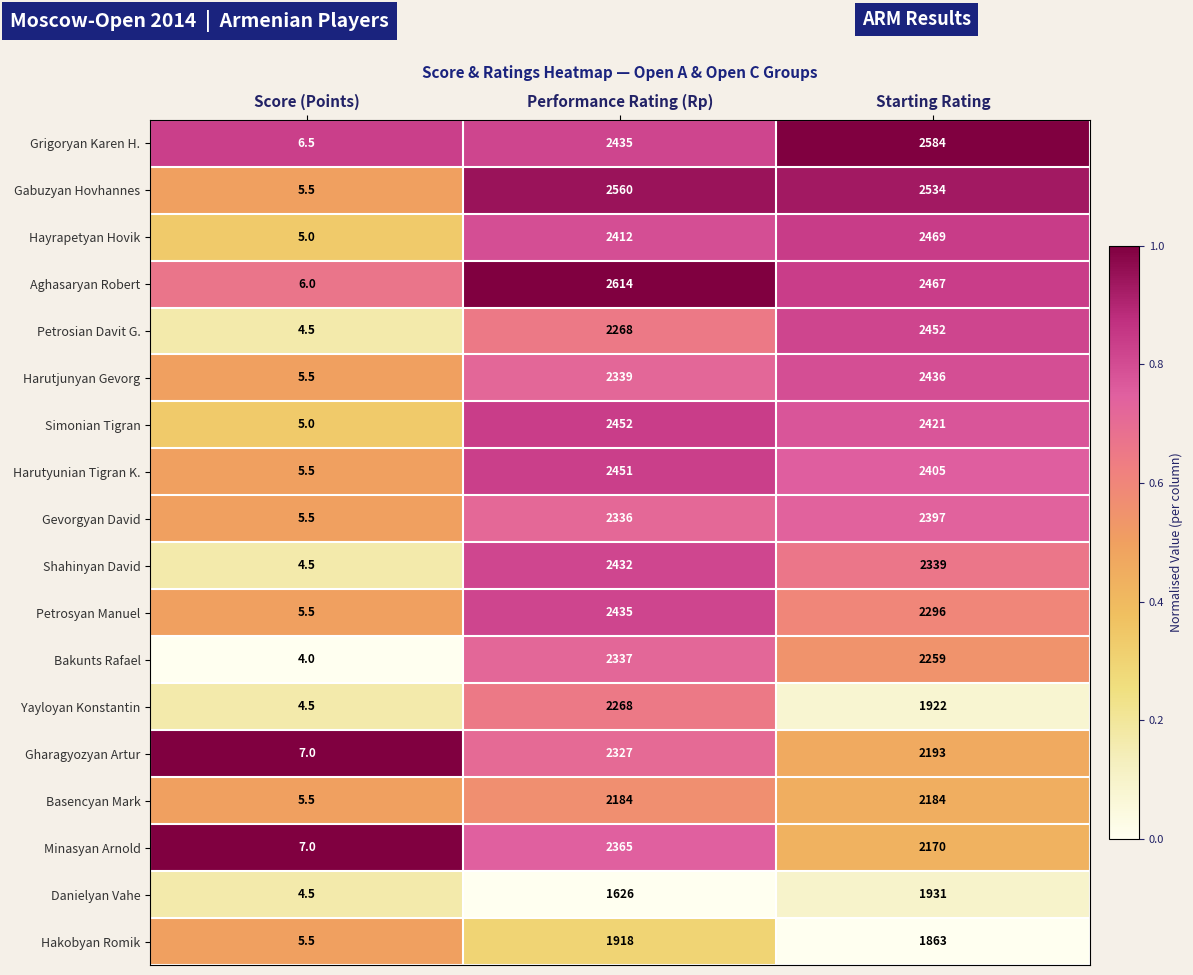

List the labels in order of Danielyan Vahe value, smallest first.

Score (Points), Performance Rating (Rp), Starting Rating